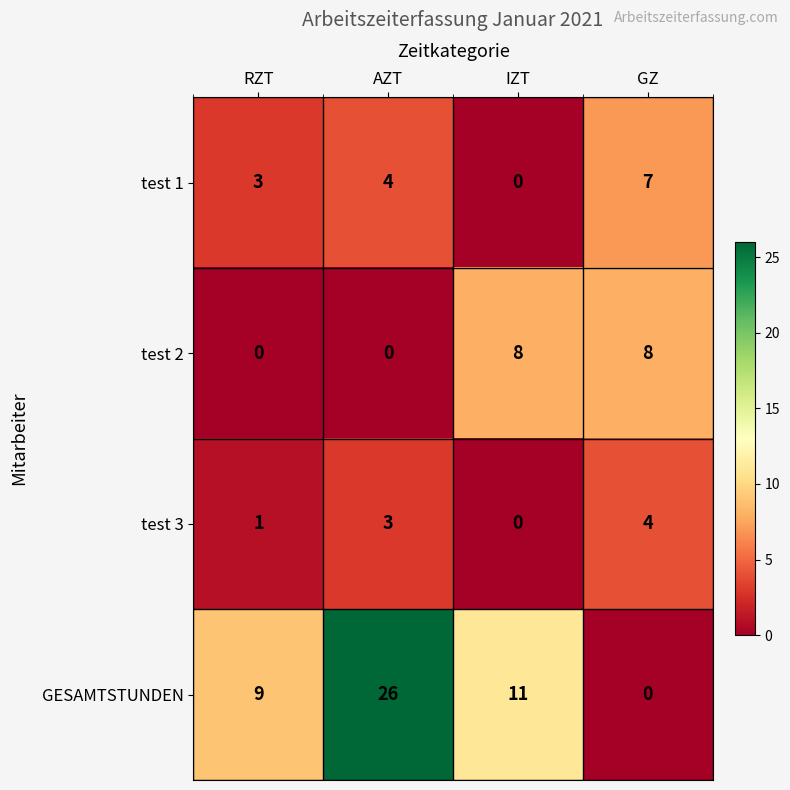

Reading left to right, extract all data points from this chart.

test 1: 3	4	0	7
test 2: 0	0	8	8
test 3: 1	3	0	4
GESAMTSTUNDEN: 9	26	11	0